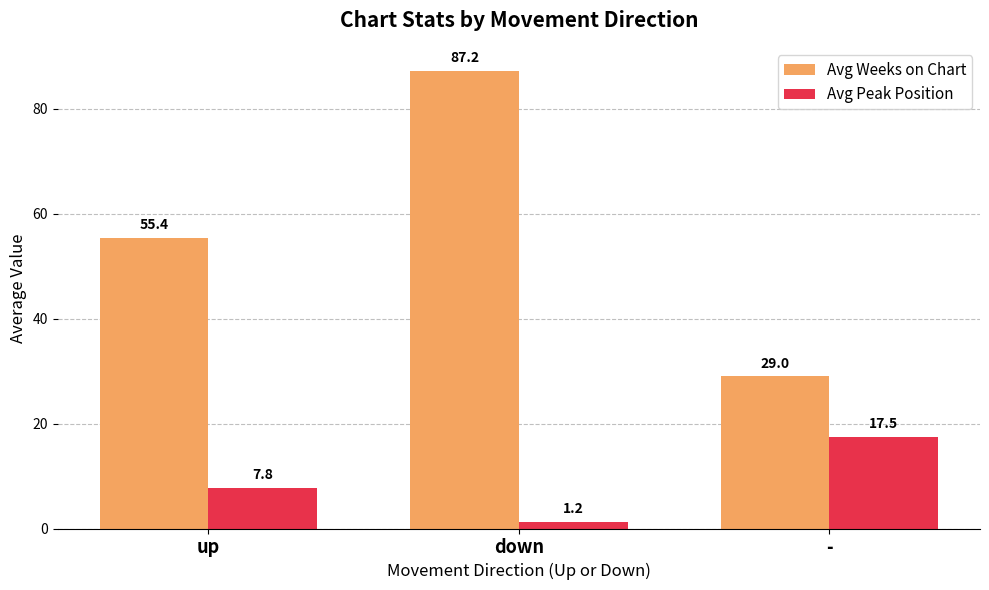

Rank the series by their maximum value, from highest to lowest.

Avg Weeks on Chart, Avg Peak Position